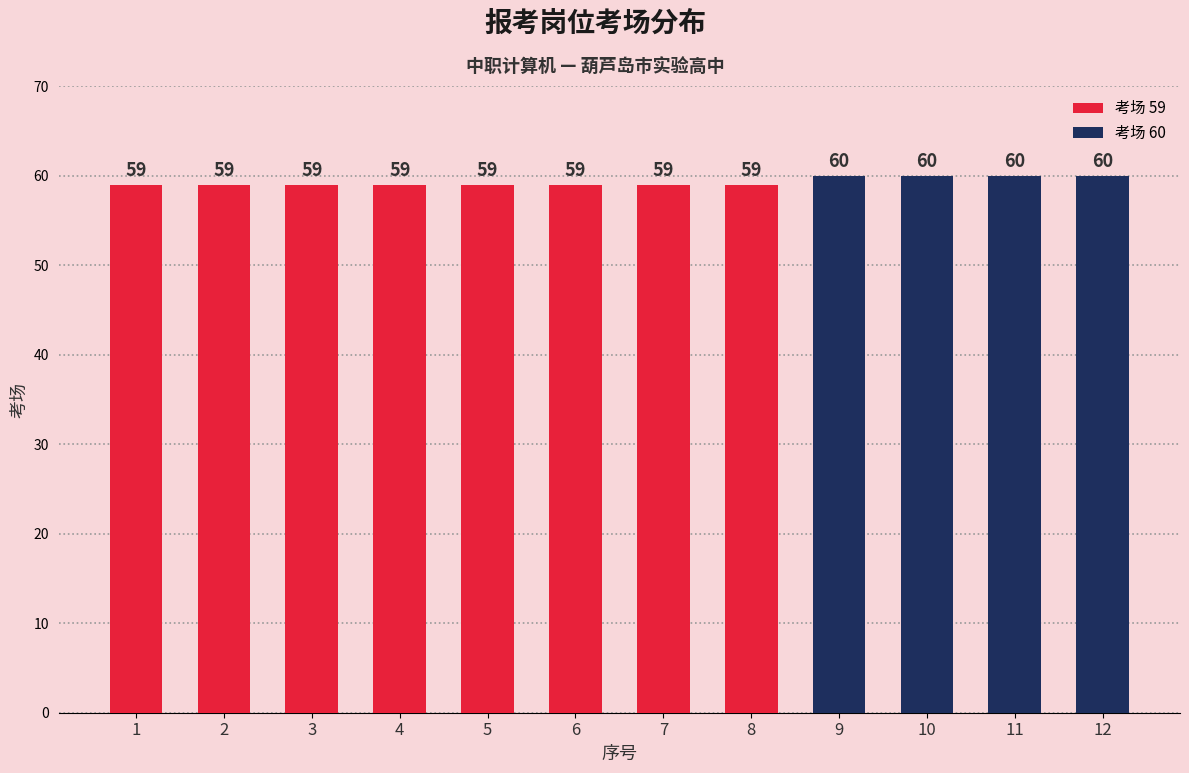

Reading left to right, list all the values displayed in this chart.

1=59	2=59	3=59	4=59	5=59	6=59	7=59	8=59	9=60	10=60	11=60	12=60